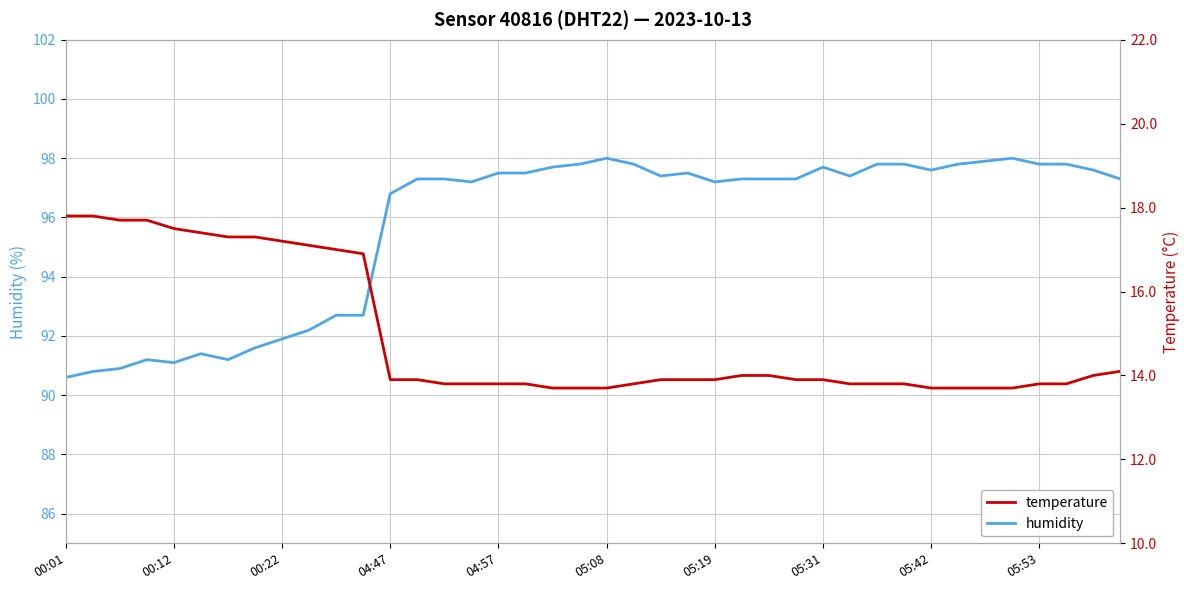

True or false: humidity and temperature intersect in this chart.

False